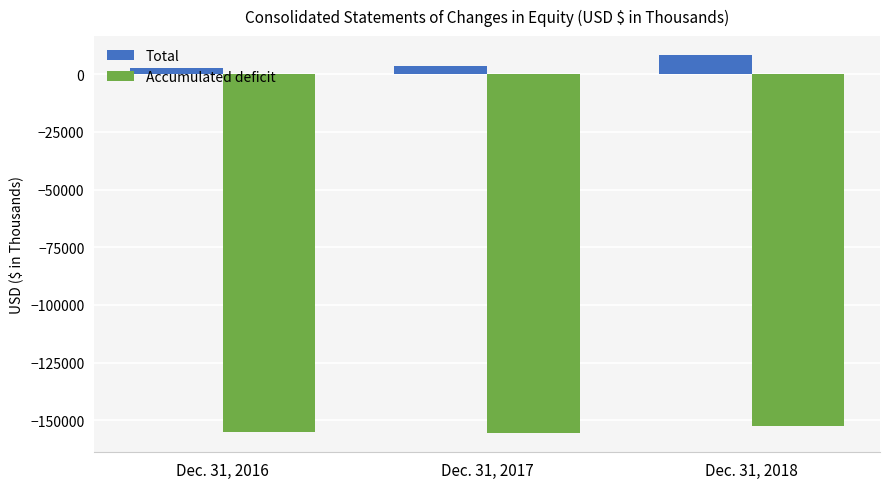

At which category is the sum across all series the highest?

Dec. 31, 2018